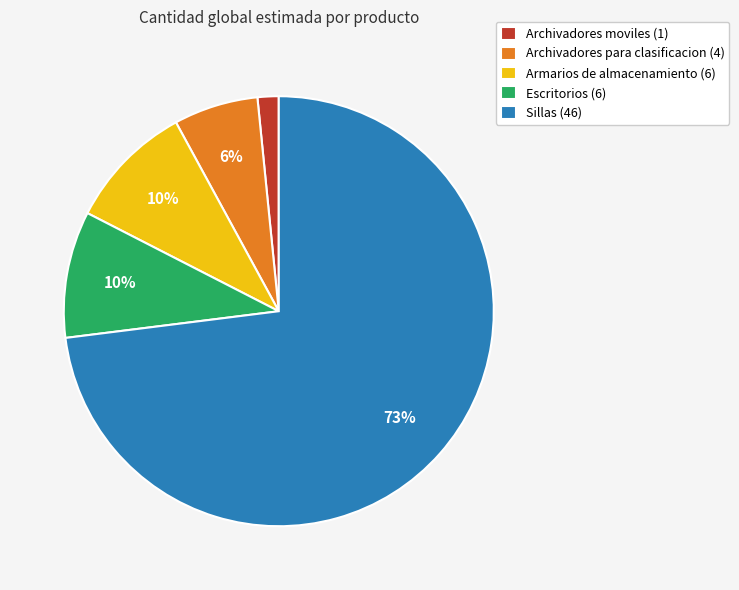

Does Sillas represent more than half of the total?

Yes